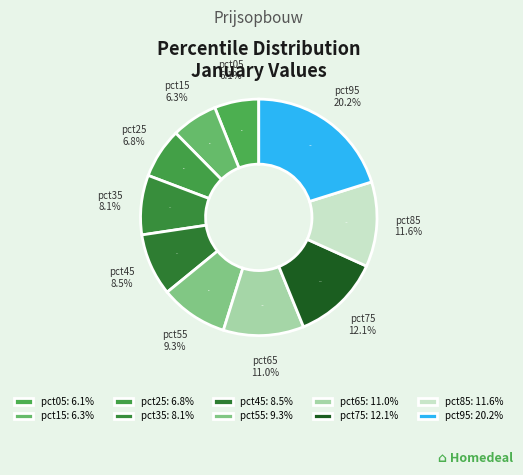

Is there any slice that represents more than half of the pie?

No